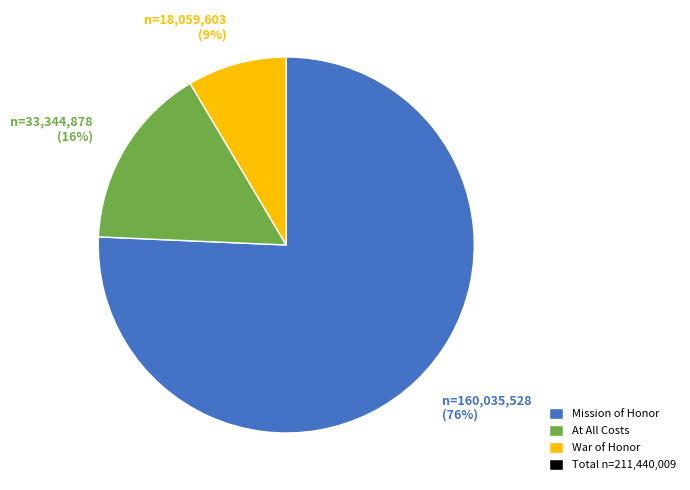

Count the number of slices in the pie.

3